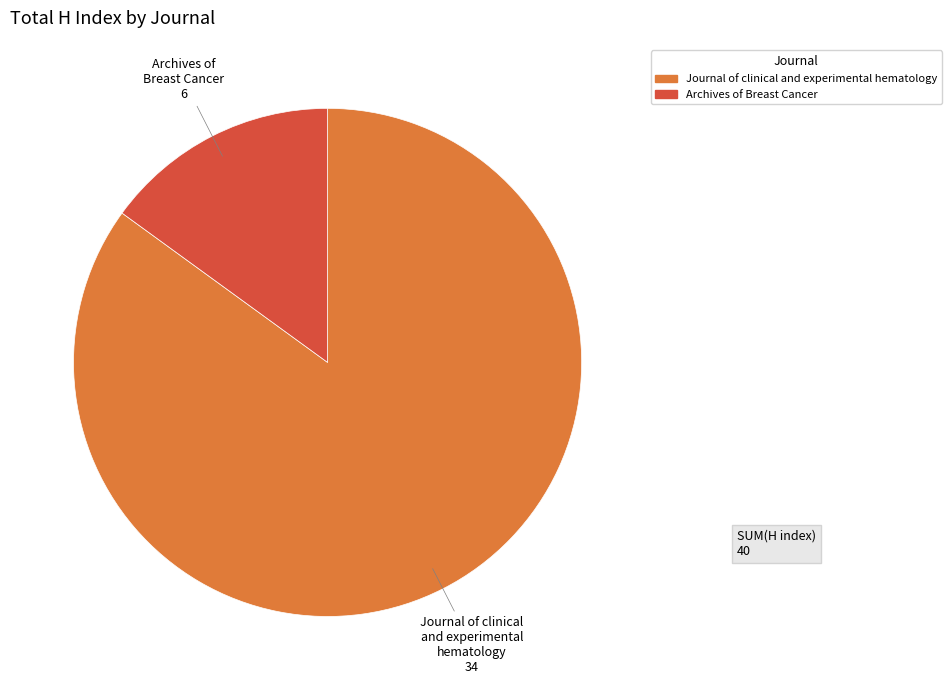

Which slice is the smallest?

Archives of Breast Cancer